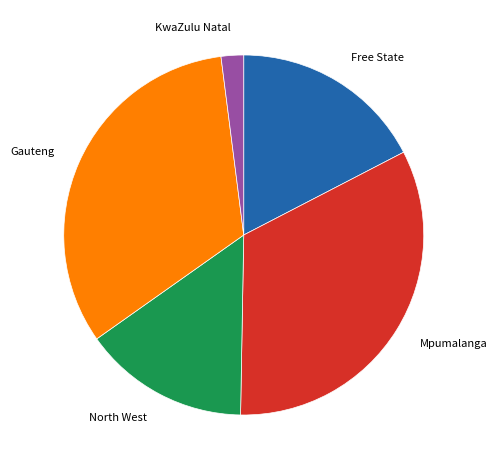

Is the sum of North West and Free State greater than half?

No